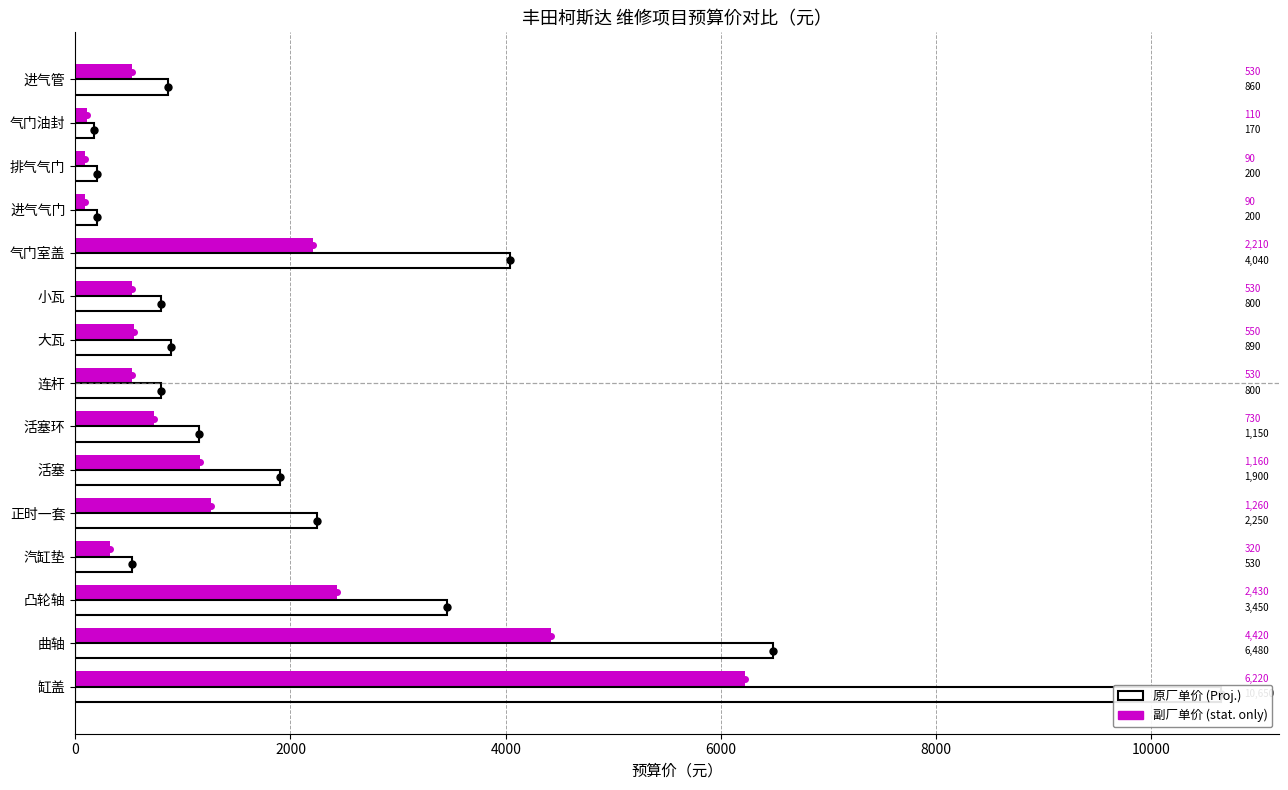

What value does the 副厂单价 series have at 连杆, to the nearest 10?

530